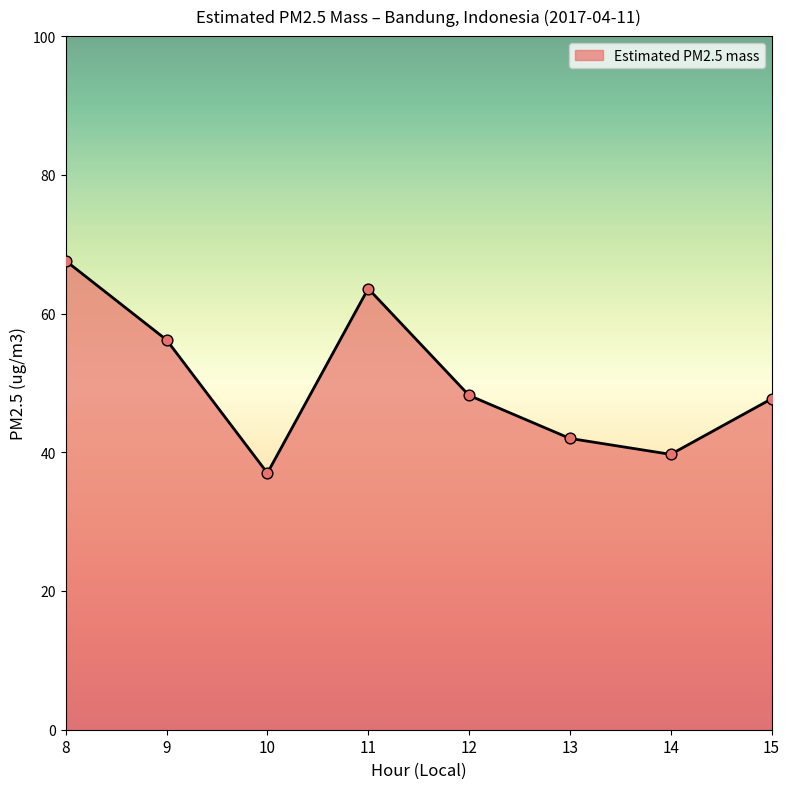

What is the ratio of the value at 11 to the value at 13?

1.5